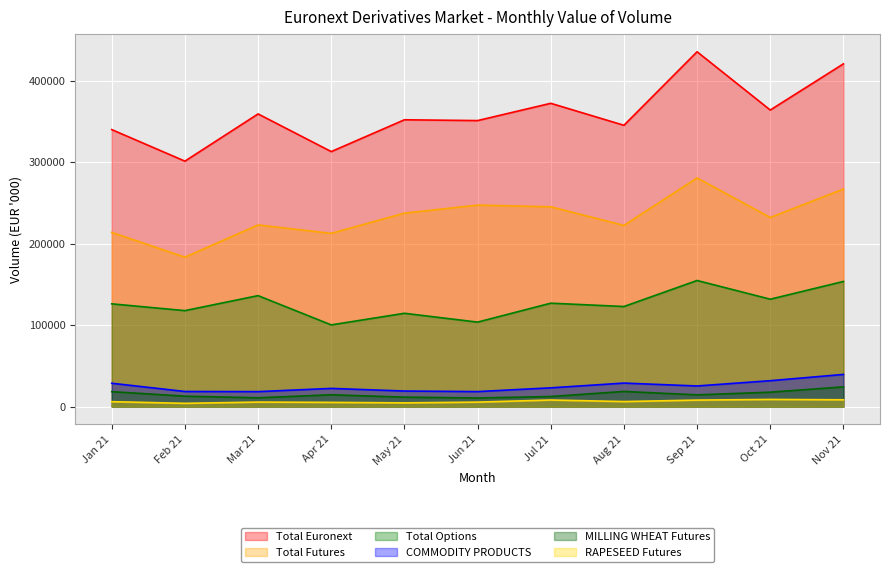

Rank the series at Nov 21 from lowest to highest value.

RAPESEED Futures, MILLING WHEAT Futures, COMMODITY PRODUCTS, Total Options, Total Futures, Total Euronext